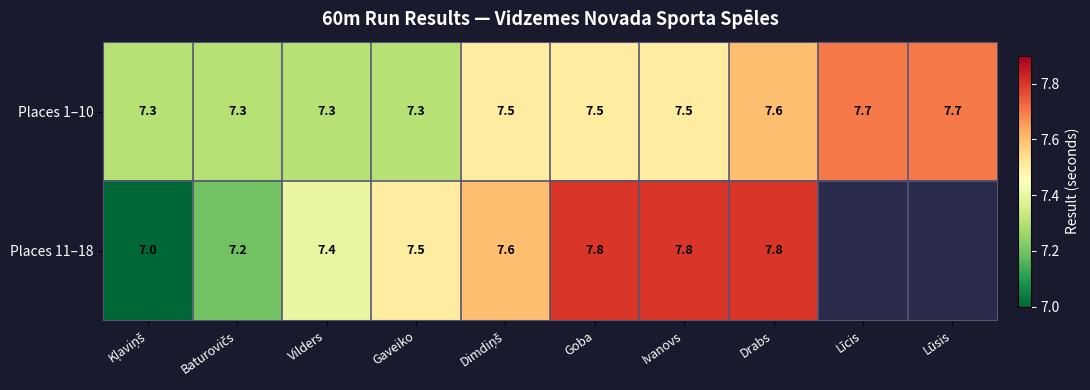

At how many categories does at least one series exceed 7?

10